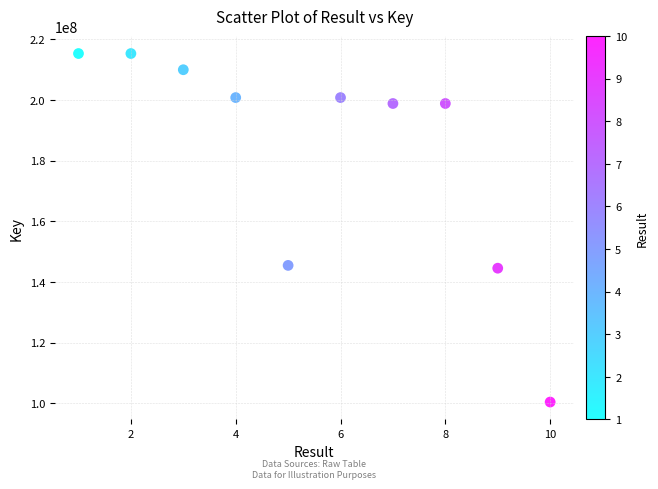

What is the range of Y values (max minus min)?

114898960